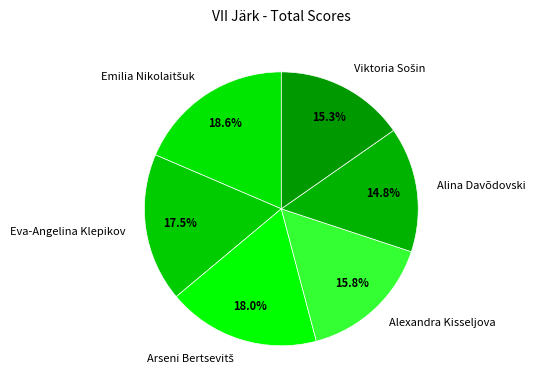

Which category has the smallest portion of the pie?

Alina Davõdovski